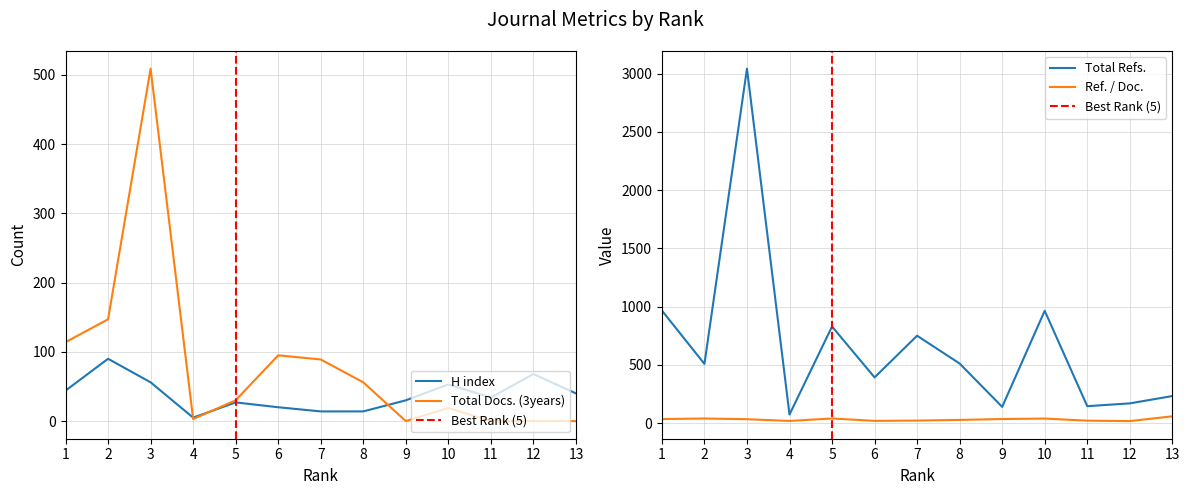

Where does the Total Docs. (3years) series first go above 30?

1